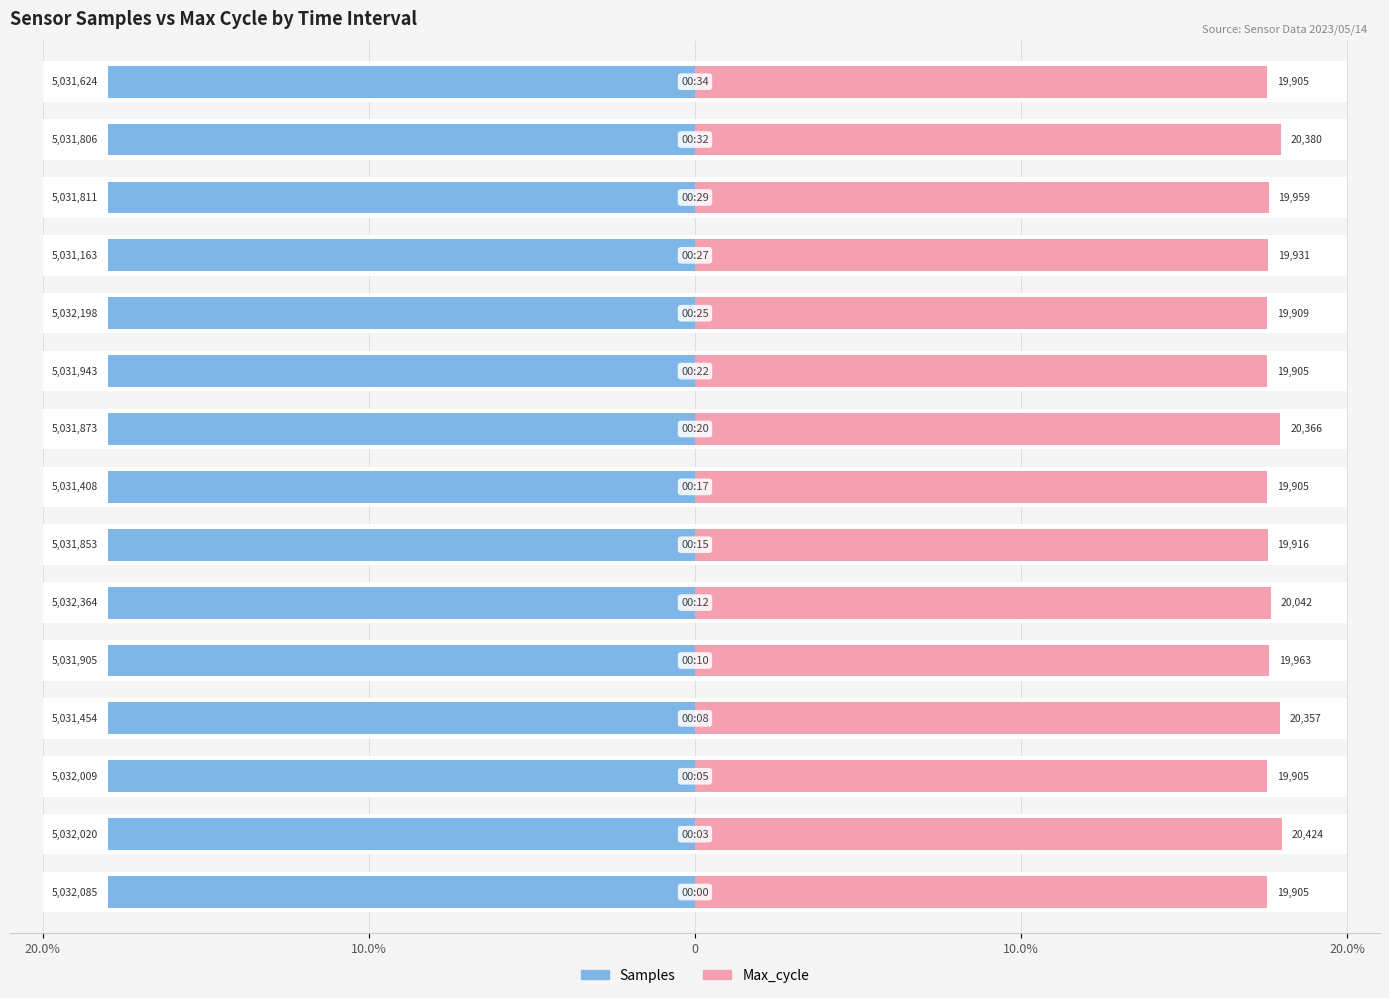

Is the value of Samples at 11 greater than the value of Max_cycle at 13?

No